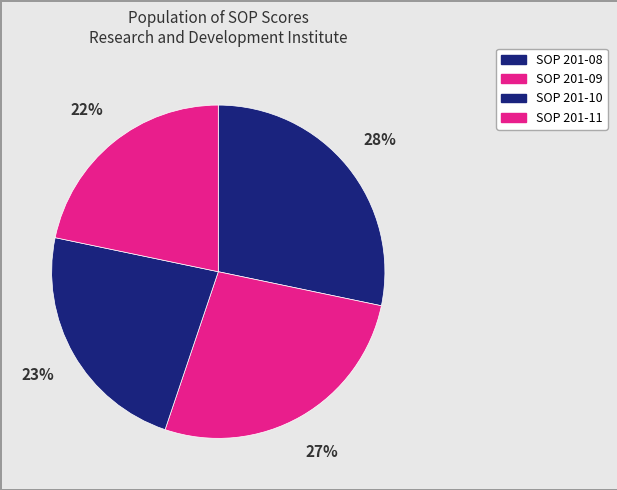

What is the total percentage of SOP 201-08 and SOP 201-11?

50.0%